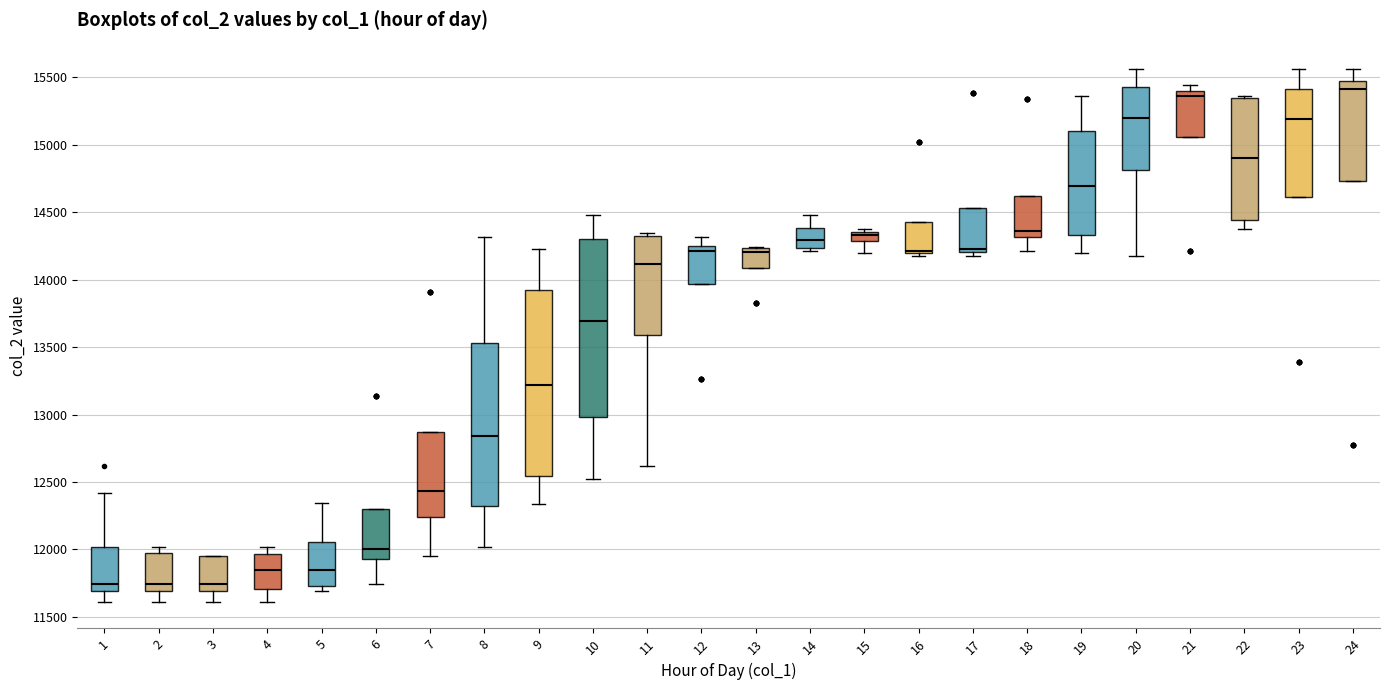

Comparing the boxes themselves (not the whiskers), which one is the tallest?

9